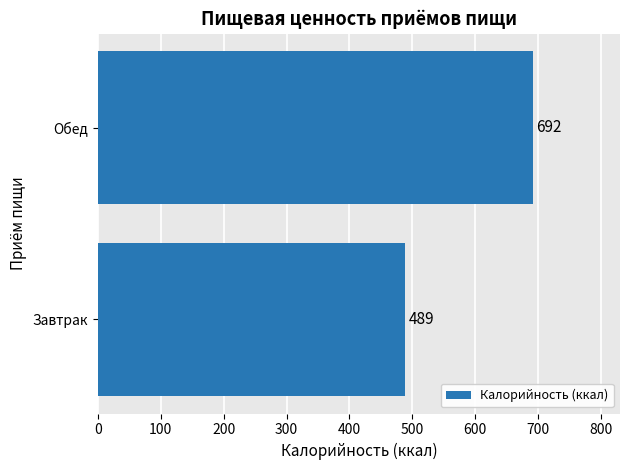

What is the change in value from Завтрак to Обед?

+203